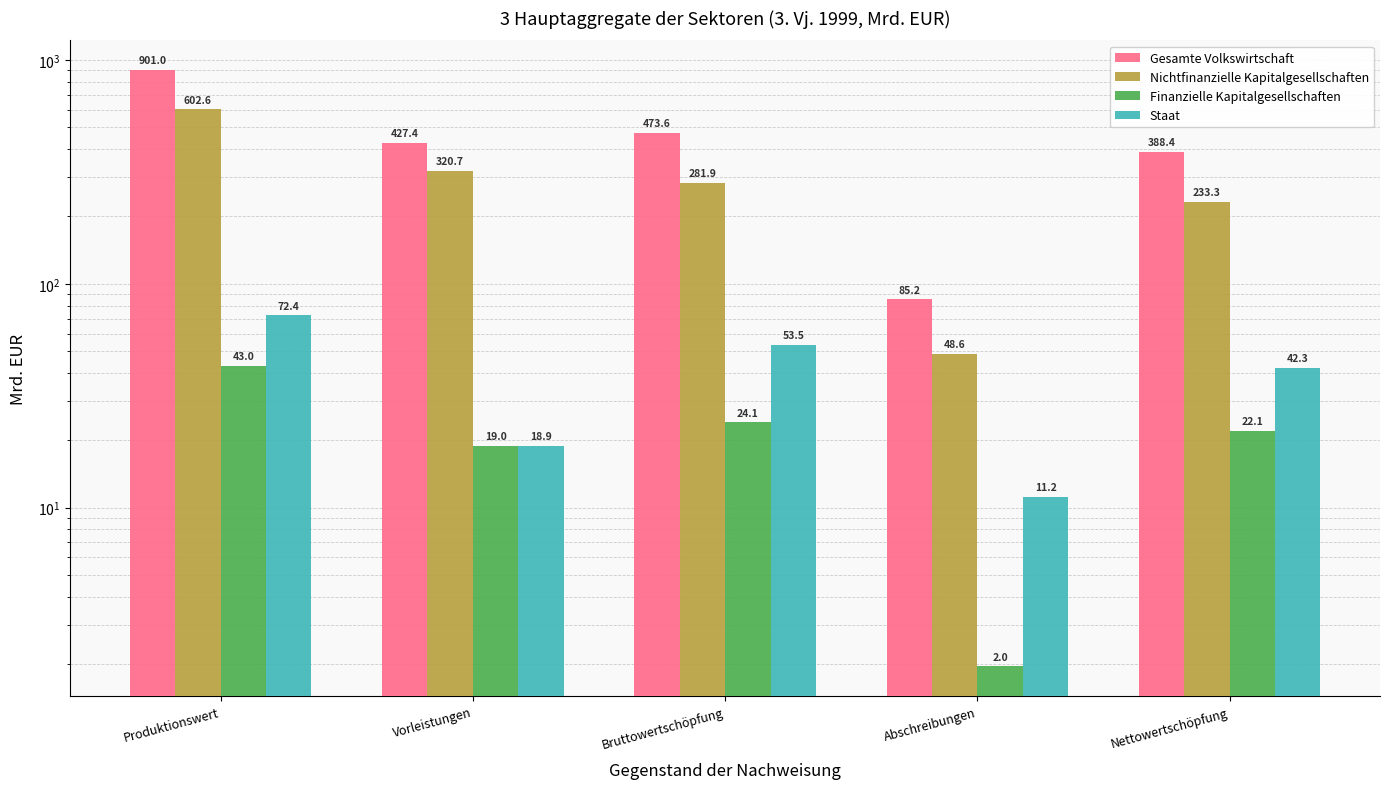

What is the value of the Nichtfinanzielle Kapitalgesellschaften bar at the 3rd from the left?

281.9